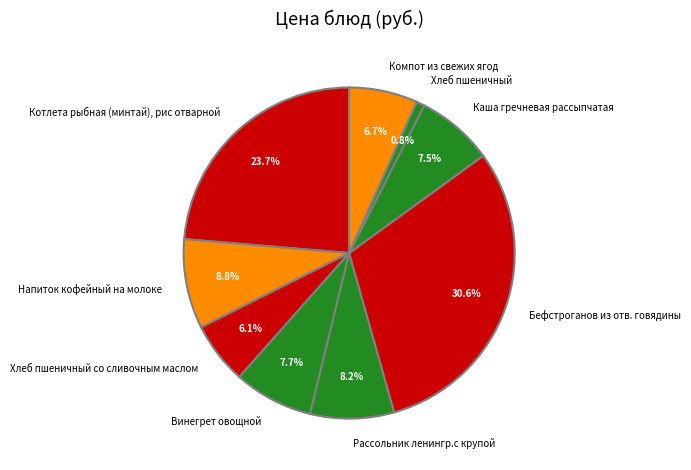

Combined, what portion of the pie is Компот из свежих ягод and Каша гречневая рассыпчатая?

14.2%